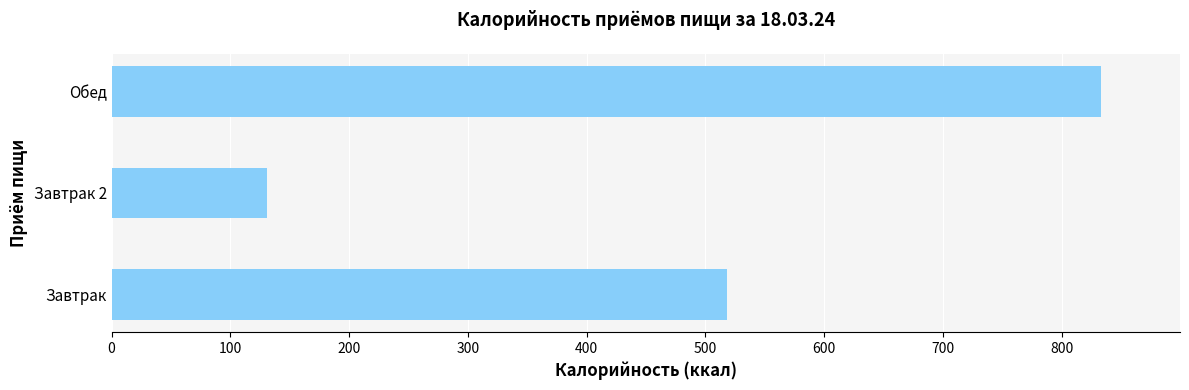

Which label corresponds to the largest value in the chart?

Обед